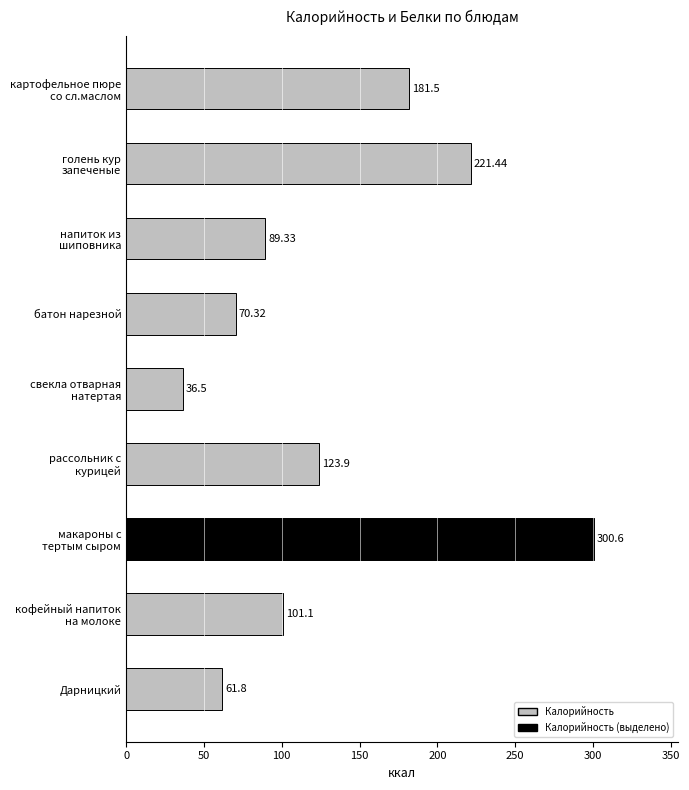

Which label corresponds to the smallest value in the chart?

свекла отварная
натертая